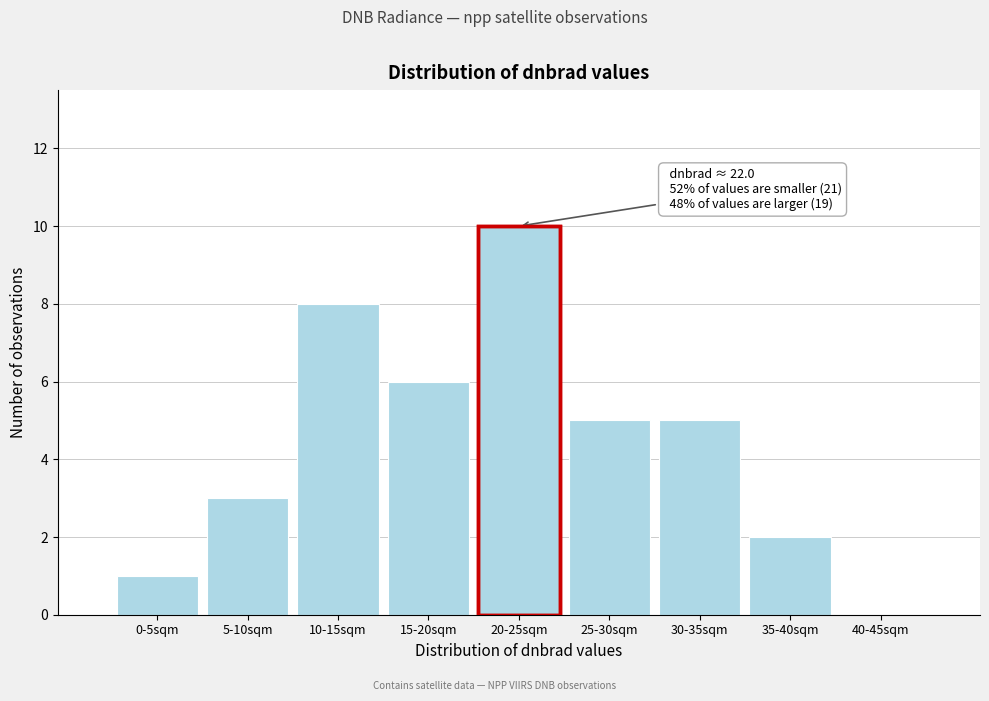

Reading left to right, extract all data points from this chart.

0-5sqm=1	5-10sqm=3	10-15sqm=8	15-20sqm=6	20-25sqm=10	25-30sqm=5	30-35sqm=5	35-40sqm=2	40-45sqm=0